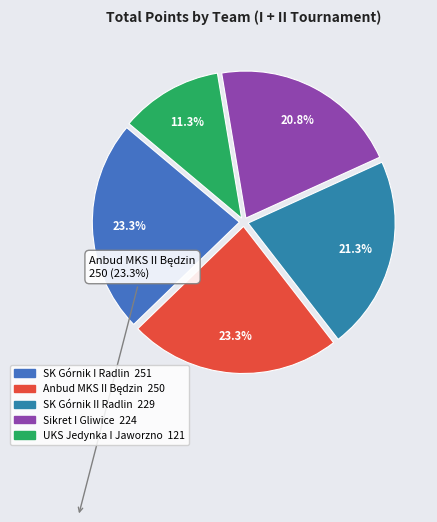

What is the smallest slice in the pie chart?

UKS Jedynka I Jaworzno